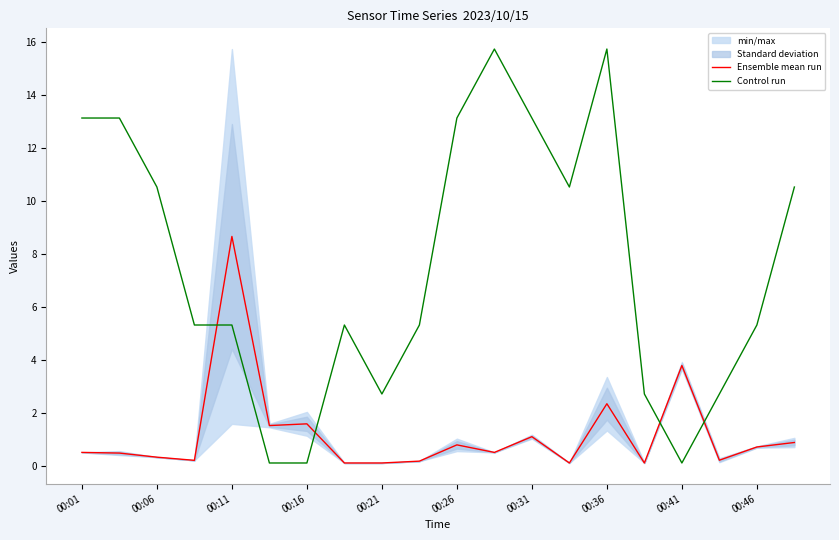

What is the maximum value shown in the chart?

15.7